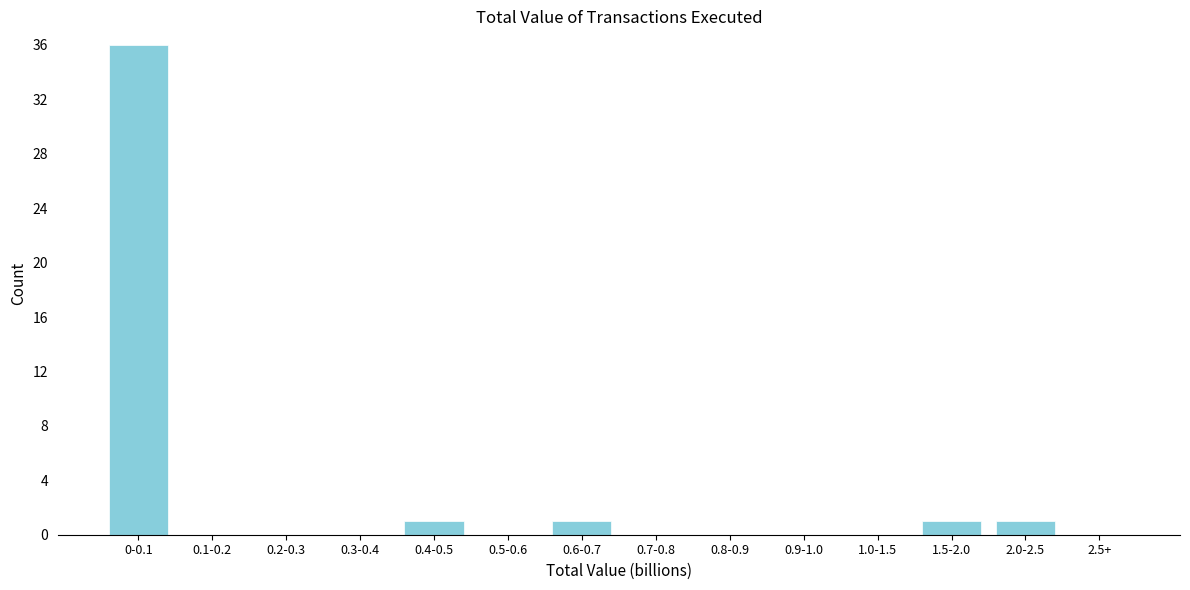

Reading left to right, what are all the values shown in this chart?

0-0.1=36	0.1-0.2=0	0.2-0.3=0	0.3-0.4=0	0.4-0.5=1	0.5-0.6=0	0.6-0.7=1	0.7-0.8=0	0.8-0.9=0	0.9-1.0=0	1.0-1.5=0	1.5-2.0=1	2.0-2.5=1	2.5+=0